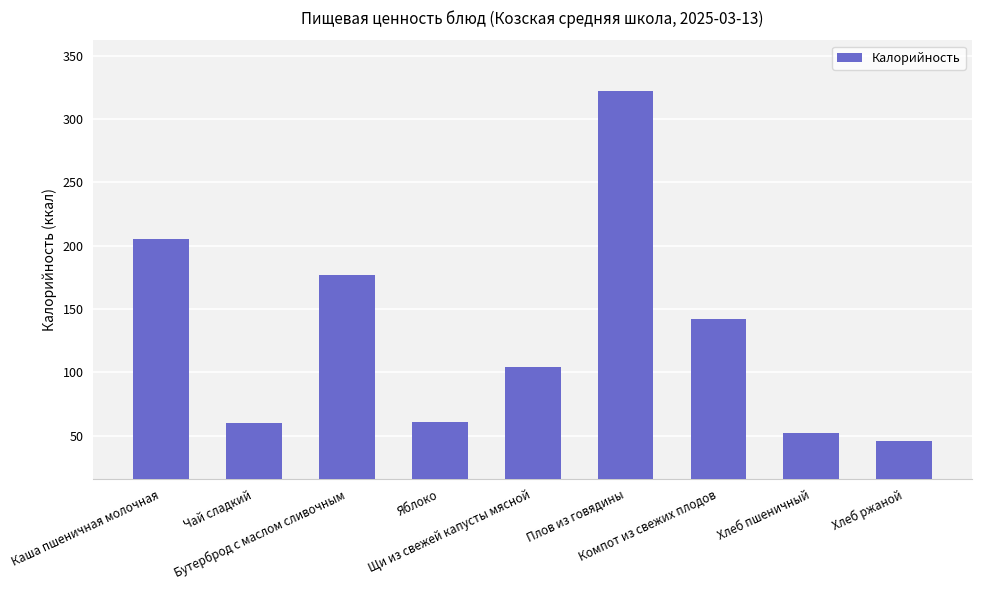

What is the difference between the second highest and second lowest values?

153